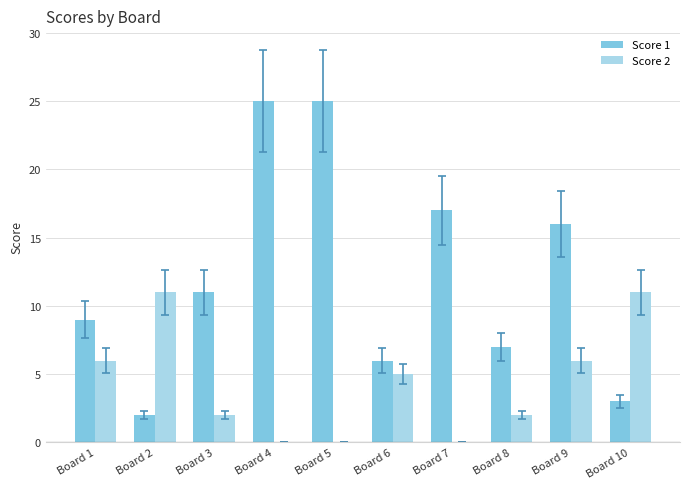

Does the chart contain stacked bars?

No